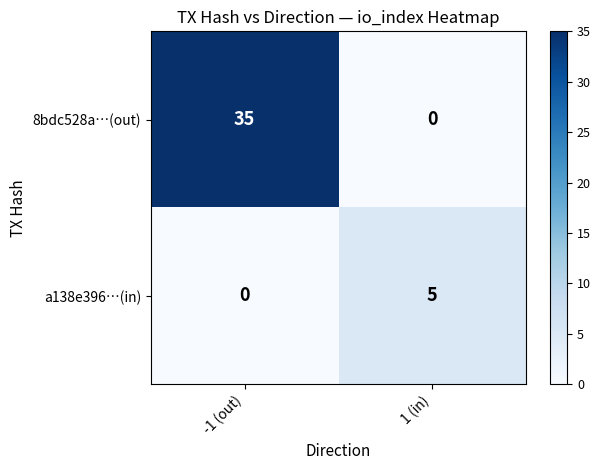

Between -1 (out) and 1 (in), which series saw the biggest shift?

8bdc528a…(out)